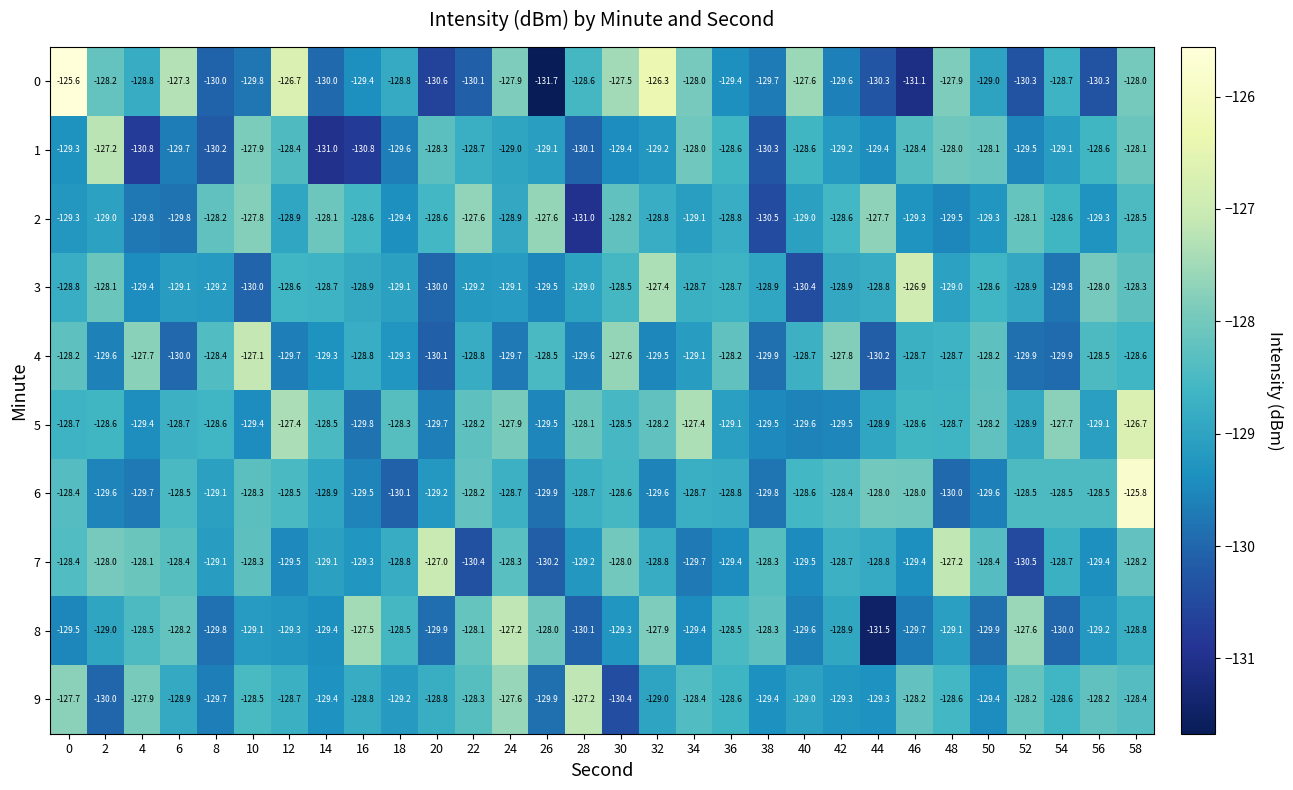

What is the sum of all 1 values?

-3872.6